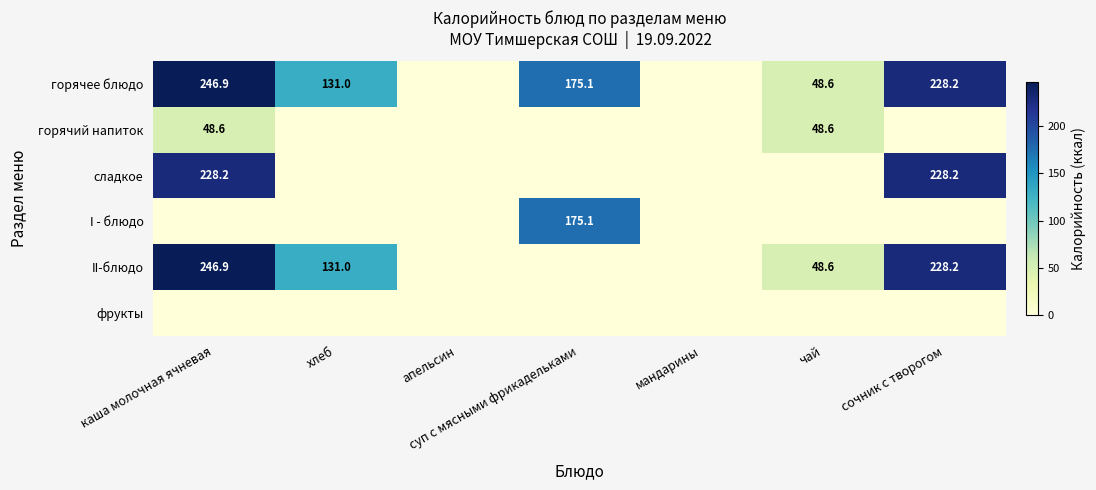

Is it true that I - блюдо equals 264.4 at суп с мясными фрикадельками?

False